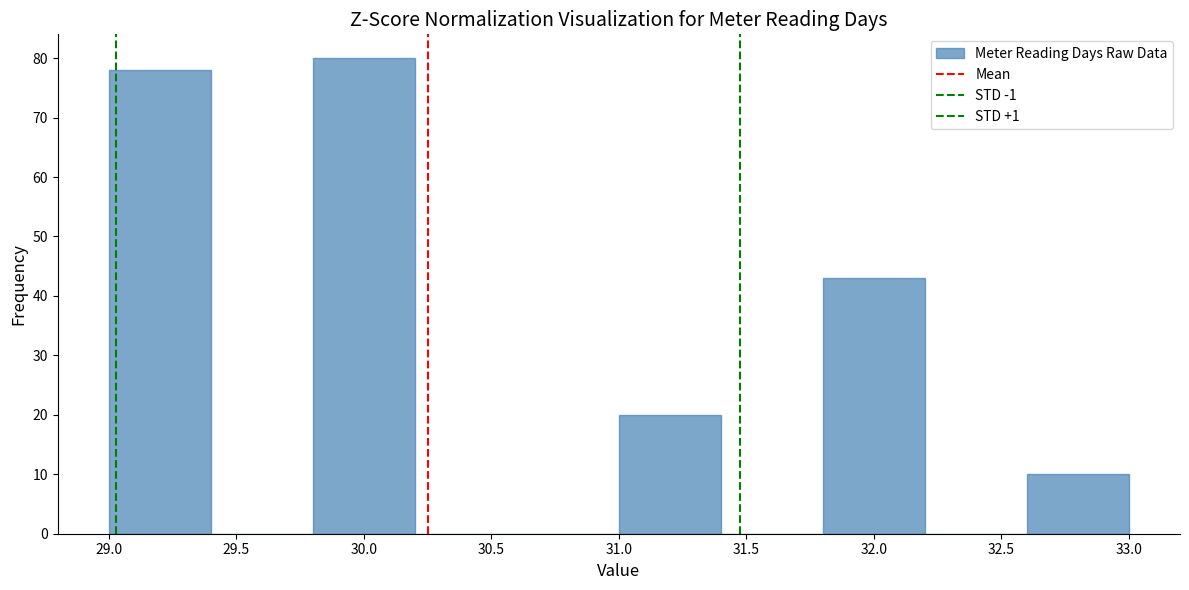

Reading left to right, transcribe this chart: for each bar, give the range it covers on the x-axis and its height. The values are not printed on the chart, so give them approximately, as read against the axis.

29.0 to 29.4: 78
29.4 to 29.8: 0
29.8 to 30.2: 80
30.2 to 30.6: 0
30.6 to 31.0: 0
31.0 to 31.4: 20
31.4 to 31.8: 0
31.8 to 32.2: 43
32.2 to 32.6: 0
32.6 to 33.0: 10